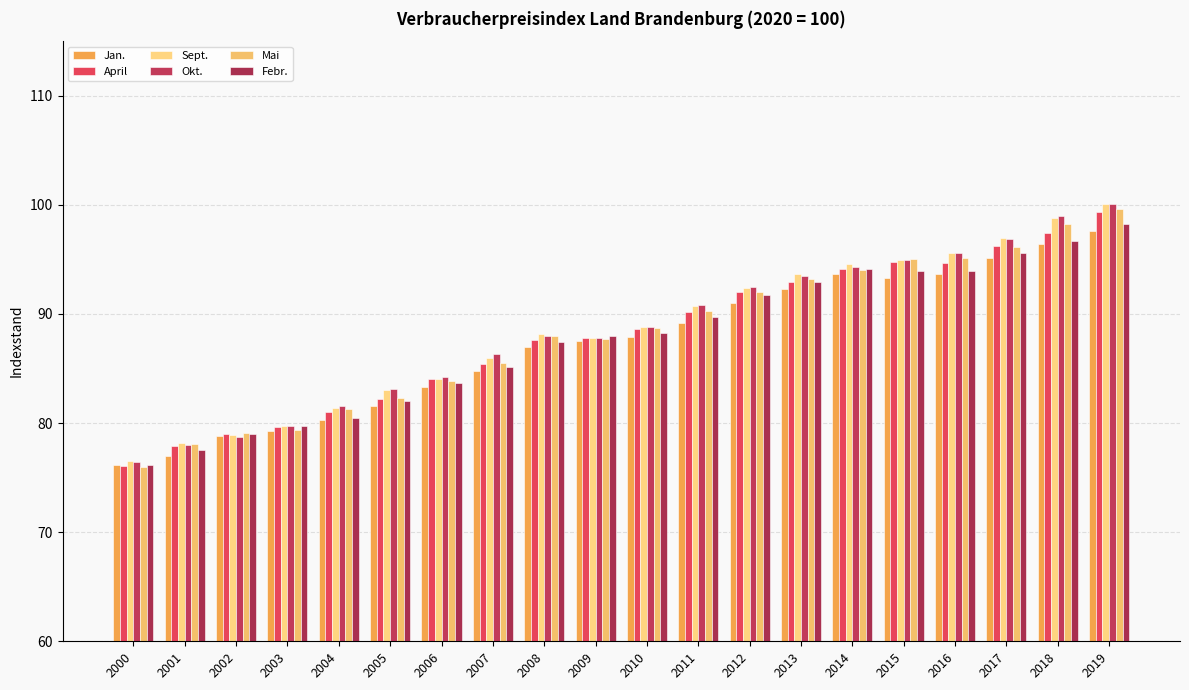

Reading left to right, what are all the values shown in this chart?

Jan.: 76.2	77.0	78.8	79.3	80.3	81.6	83.3	84.8	87.0	87.5	87.9	89.2	91.0	92.3	93.7	93.3	93.7	95.1	96.4	97.6
April: 76.1	77.9	79.0	79.6	81.0	82.2	84.0	85.4	87.6	87.8	88.6	90.2	92.0	92.9	94.1	94.8	94.7	96.2	97.4	99.3
Sept.: 76.5	78.2	78.9	79.7	81.4	83.0	84.0	86.0	88.2	87.8	88.8	90.7	92.4	93.7	94.6	94.9	95.6	97.0	98.8	100.1
Okt.: 76.4	78.0	78.7	79.7	81.6	83.1	84.2	86.3	88.0	87.8	88.8	90.8	92.5	93.5	94.3	94.9	95.6	96.9	99.0	100.1
Mai: 76.0	78.1	79.1	79.4	81.3	82.3	83.9	85.5	88.0	87.7	88.7	90.3	92.0	93.2	94.0	95.0	95.1	96.1	98.2	99.6
Febr.: 76.2	77.5	79.0	79.7	80.5	82.0	83.7	85.1	87.4	88.0	88.3	89.7	91.7	92.9	94.1	93.9	93.9	95.6	96.7	98.2